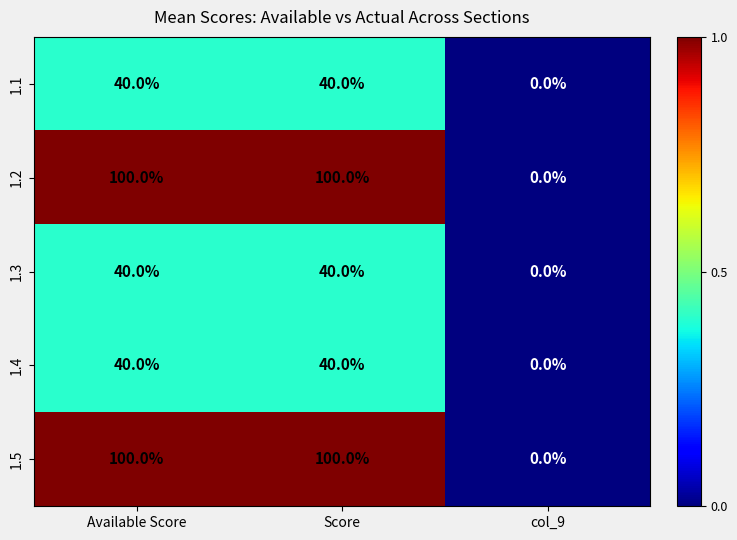

The 1.5 series shows 32 at Available Score. True or false?

False